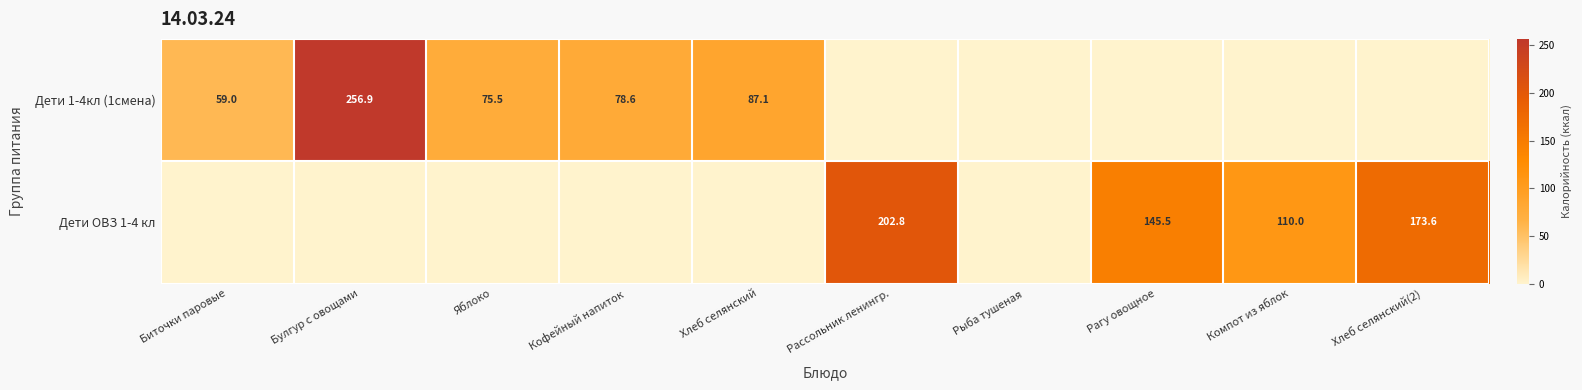

The value of Дети 1-4кл (1смена) at Хлеб селянский is 133.9. True or false?

False